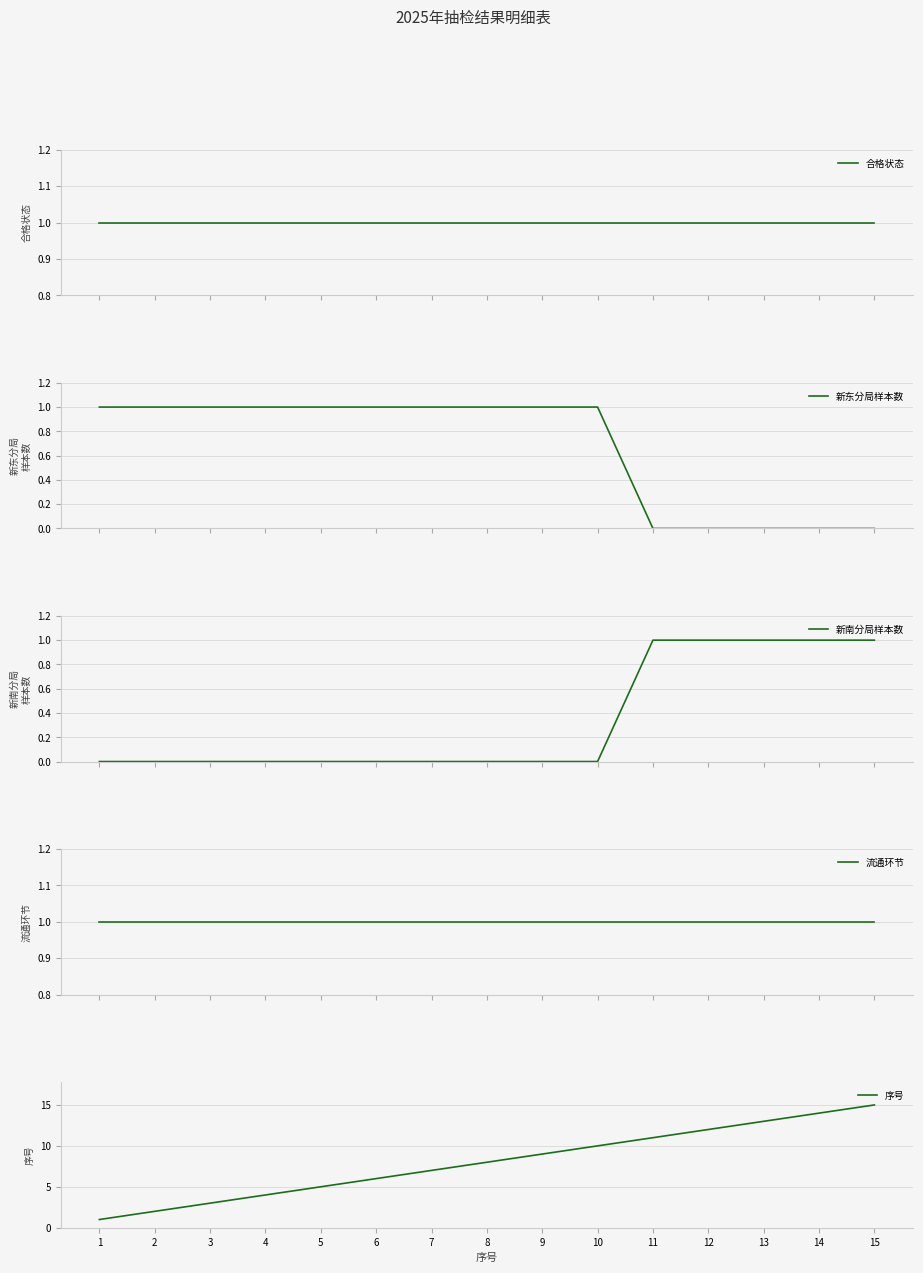

At which label does 新东分局样本数 reach its minimum?

11